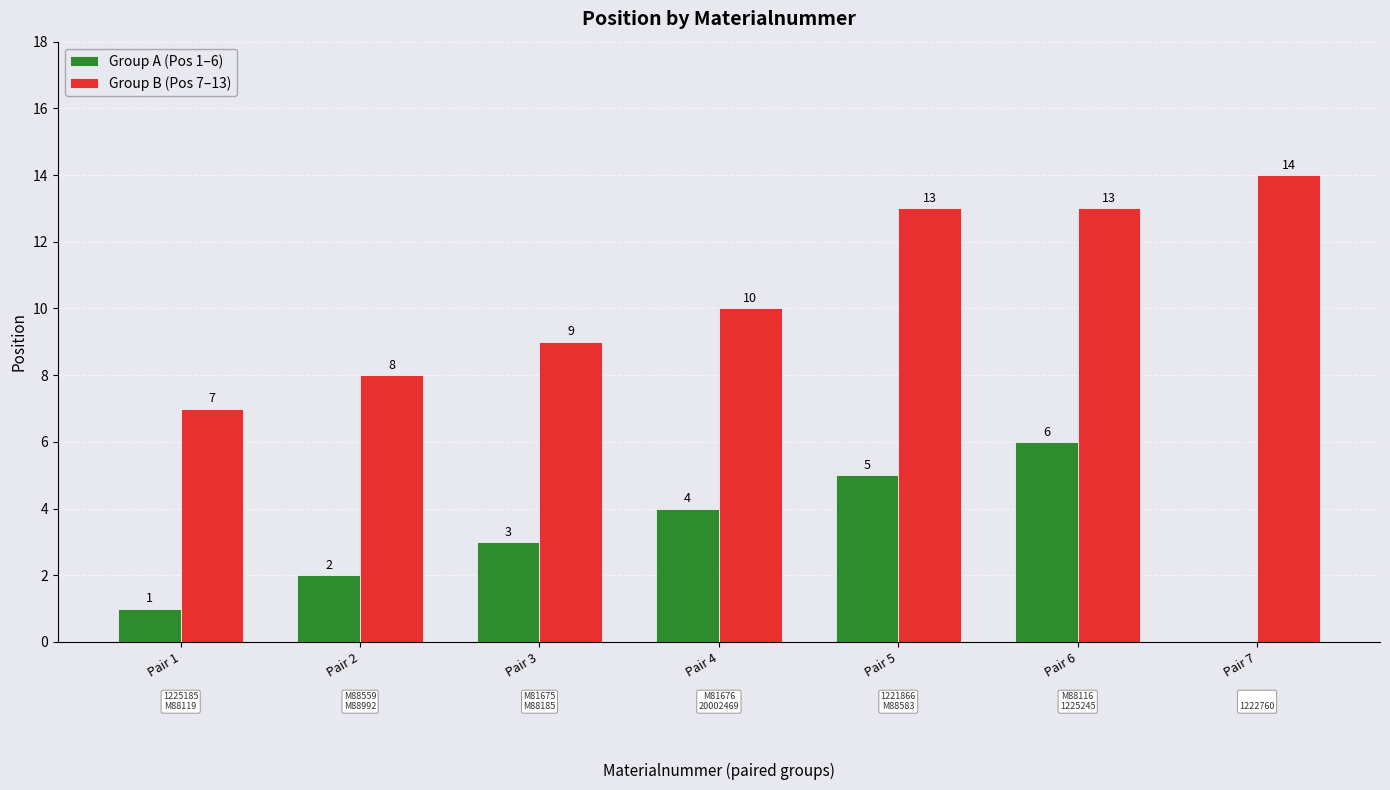

True or false: Group A (Pos 1–6) has a value of 6 at Pair 6.

True